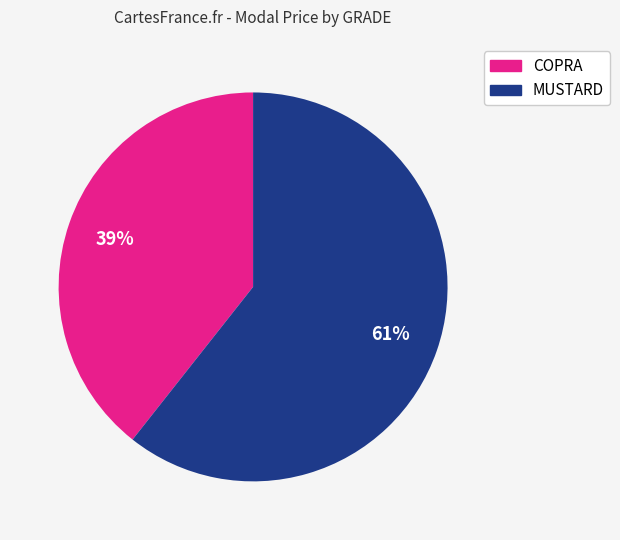

Approximately how many times larger is the value at COPRA compared to MUSTARD?

0.6